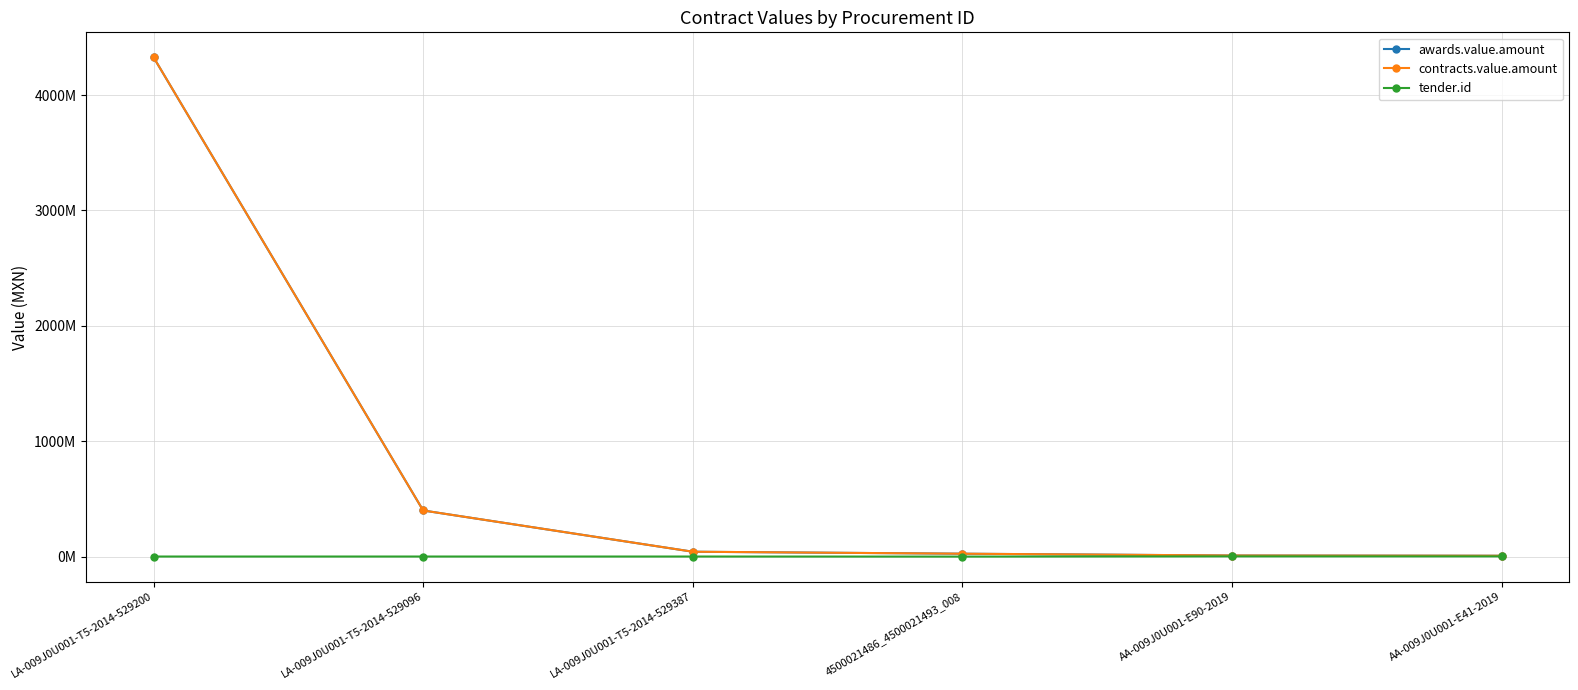

What are all the series names shown in the legend?

awards.value.amount, contracts.value.amount, tender.id